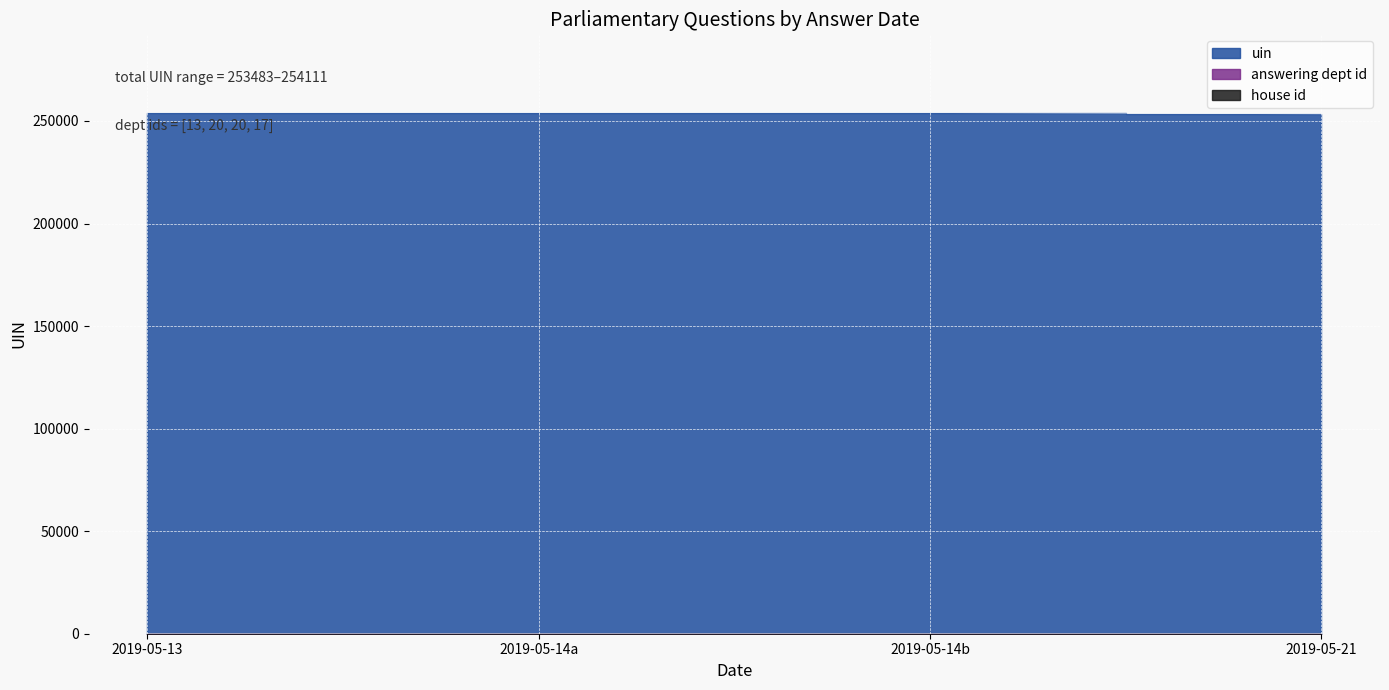

What is the value of the answering dept id point at the 1st from the left?

13